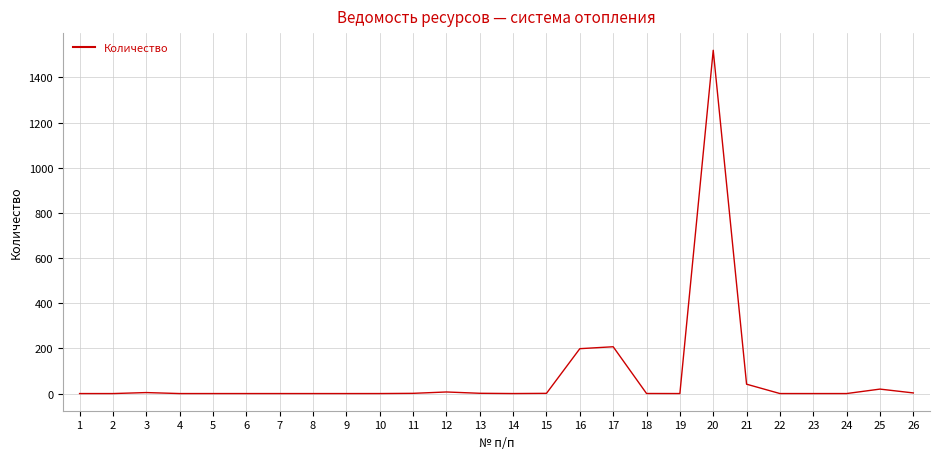

What is the difference between the maximum and minimum values?

1520.2